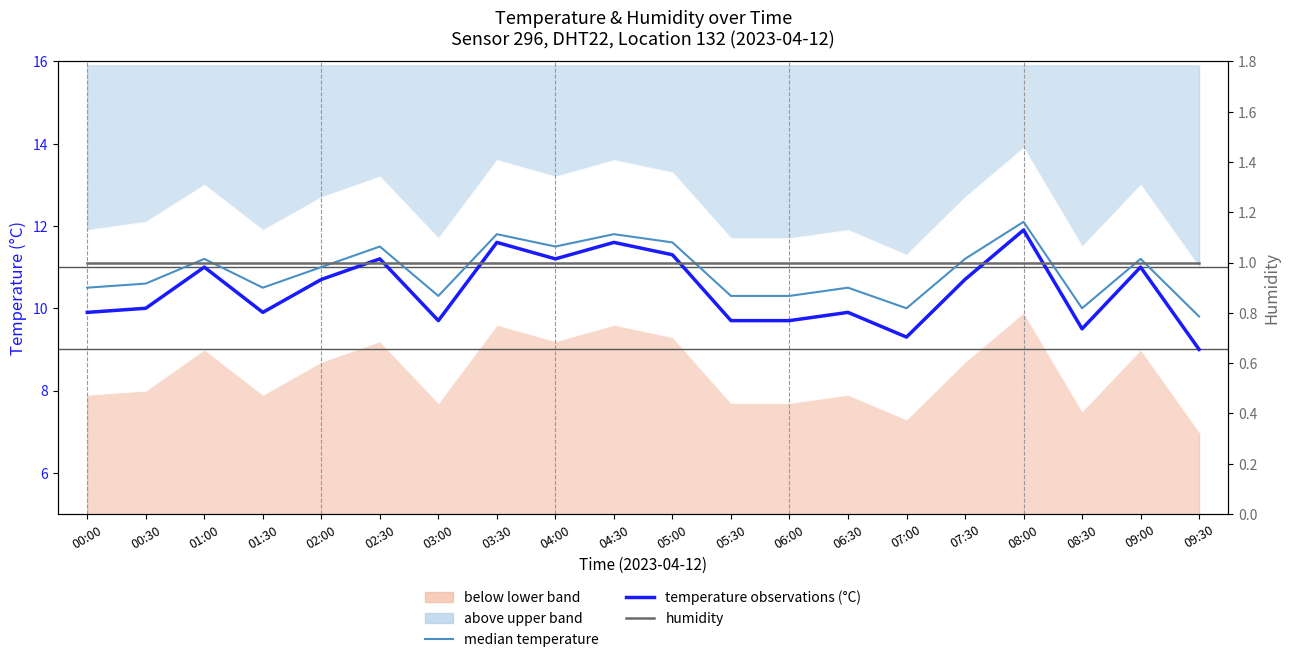

How many lines are shown in the chart?

3